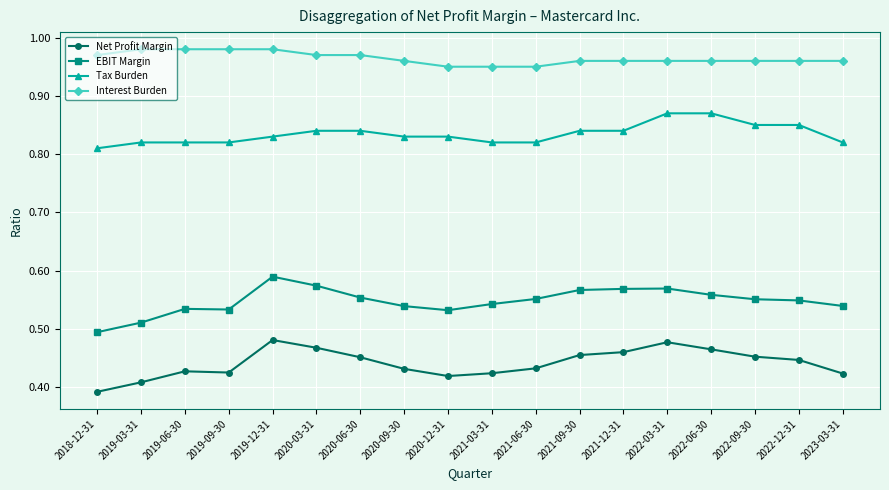

Rank the series by their maximum value, from highest to lowest.

Interest Burden, Tax Burden, EBIT Margin, Net Profit Margin